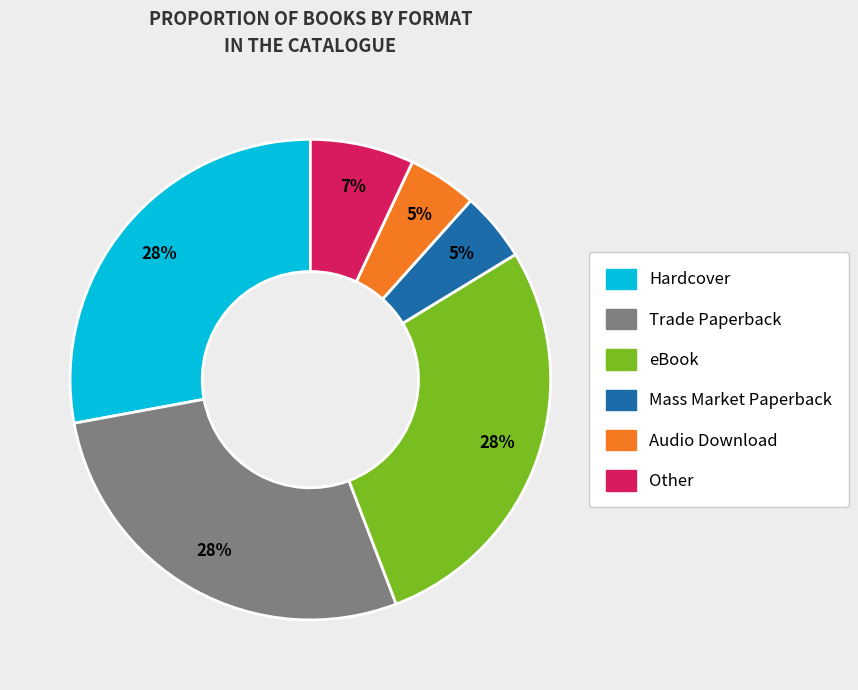

How many segments does this pie chart have?

6